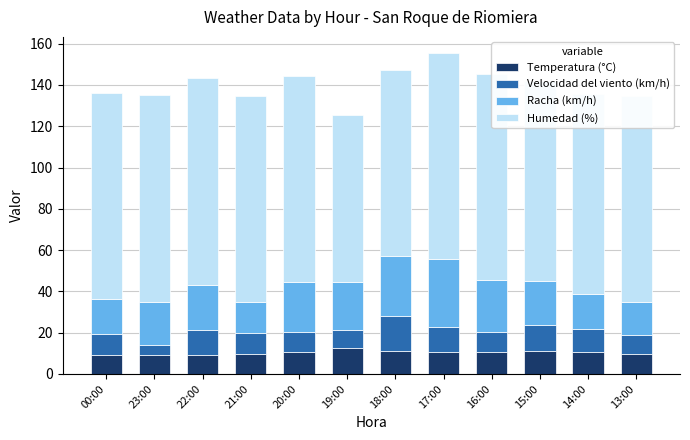

Reading left to right, transcribe all the data shown in this chart.

Temperatura (°C): 00:00=9.2	23:00=9.0	22:00=9.3	21:00=9.8	20:00=10.5	19:00=12.5	18:00=11.0	17:00=10.5	16:00=10.4	15:00=10.9	14:00=10.8	13:00=9.8
Velocidad del viento (km/h): 00:00=10.0	23:00=5.0	22:00=12.0	21:00=10.0	20:00=10.0	19:00=9.0	18:00=17.0	17:00=12.0	16:00=10.0	15:00=13.0	14:00=11.0	13:00=9.0
Racha (km/h): 00:00=17.0	23:00=21.0	22:00=22.0	21:00=15.0	20:00=24.0	19:00=23.0	18:00=29.0	17:00=33.0	16:00=25.0	15:00=21.0	14:00=17.0	13:00=16.0
Humedad (%): 00:00=100.0	23:00=100.0	22:00=100.0	21:00=100.0	20:00=100.0	19:00=81.0	18:00=90.0	17:00=100.0	16:00=100.0	15:00=97.0	14:00=97.0	13:00=100.0